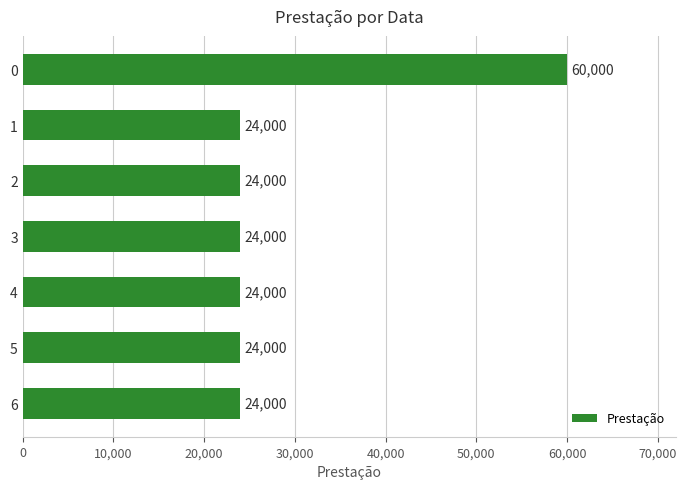

Reading top to bottom, list all the values displayed in this chart.

0=60000	1=24000	2=24000	3=24000	4=24000	5=24000	6=24000